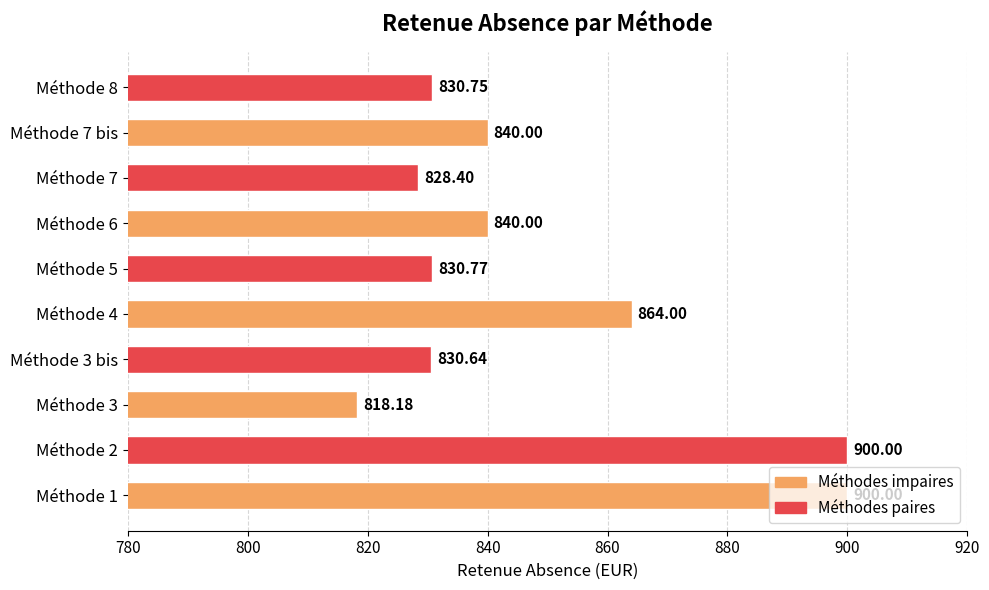

Approximately how many times larger is the value at Méthode 7 bis compared to Méthode 5?

1.0